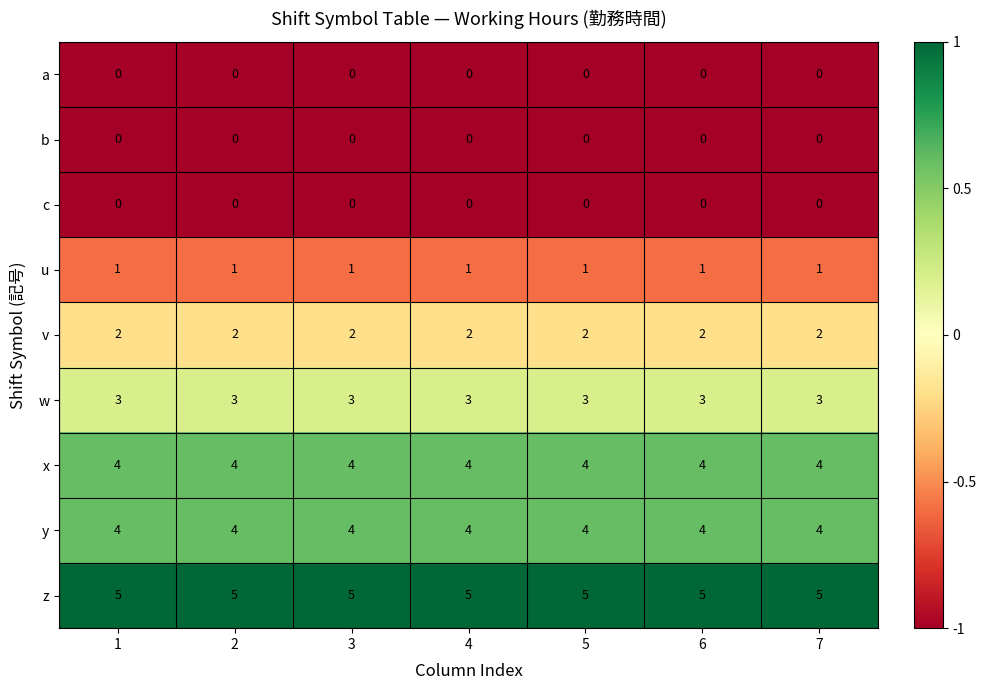

What is the sum of the z values at 7 and 1?

10